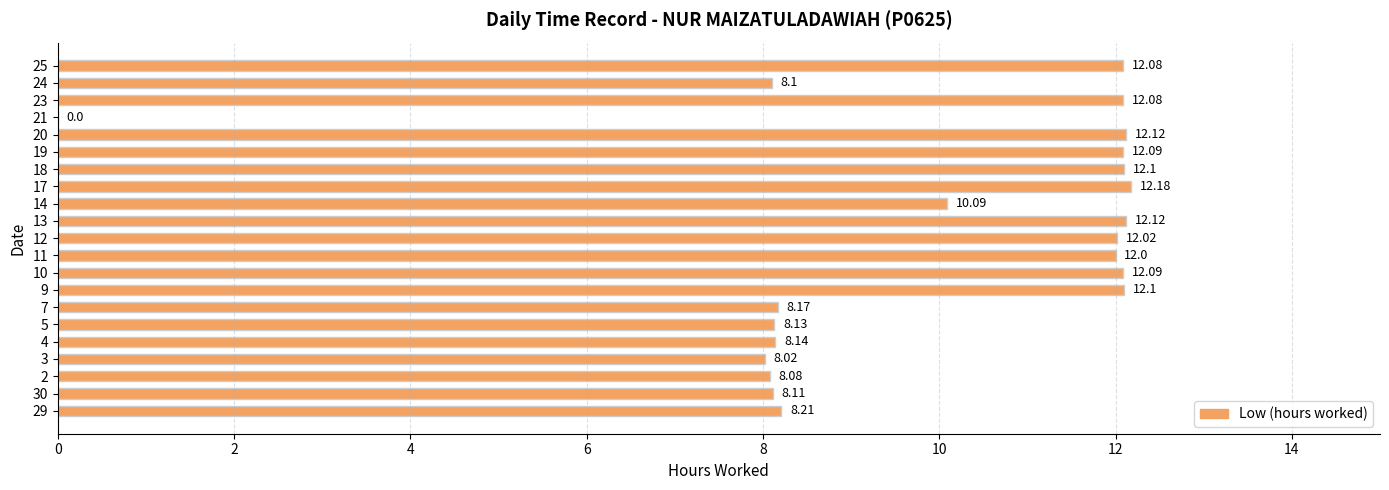

What is the sum of the values at 11 and 17?

24.2